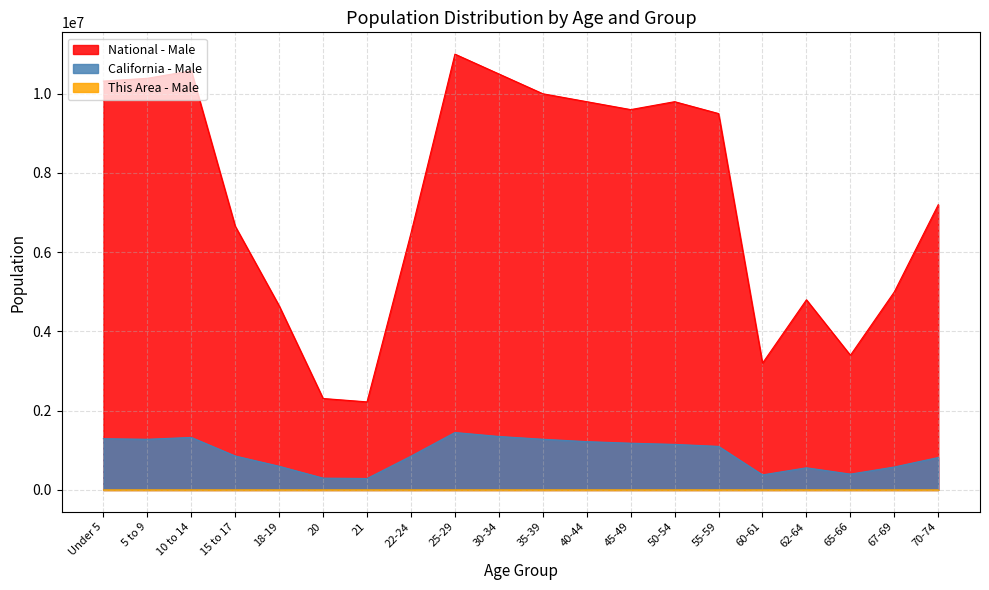

How many values in the California - Male series exceed 1100000?

9